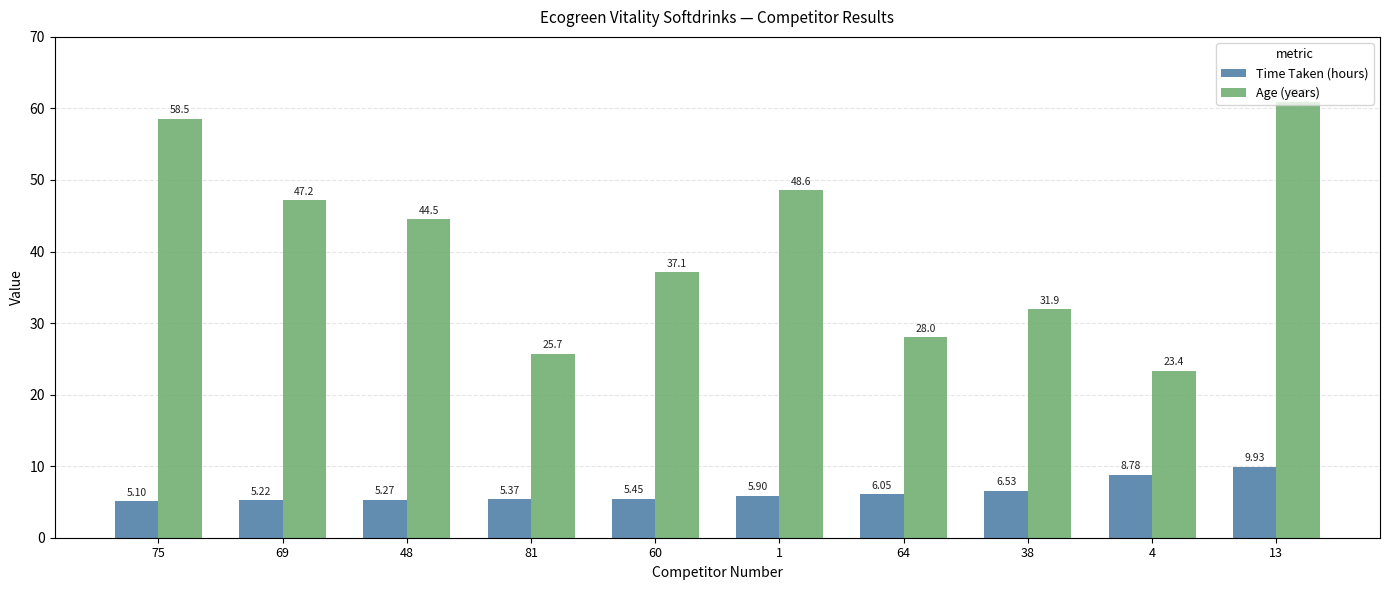

Rank the series by their maximum value, from highest to lowest.

Age (years), Time Taken (hours)